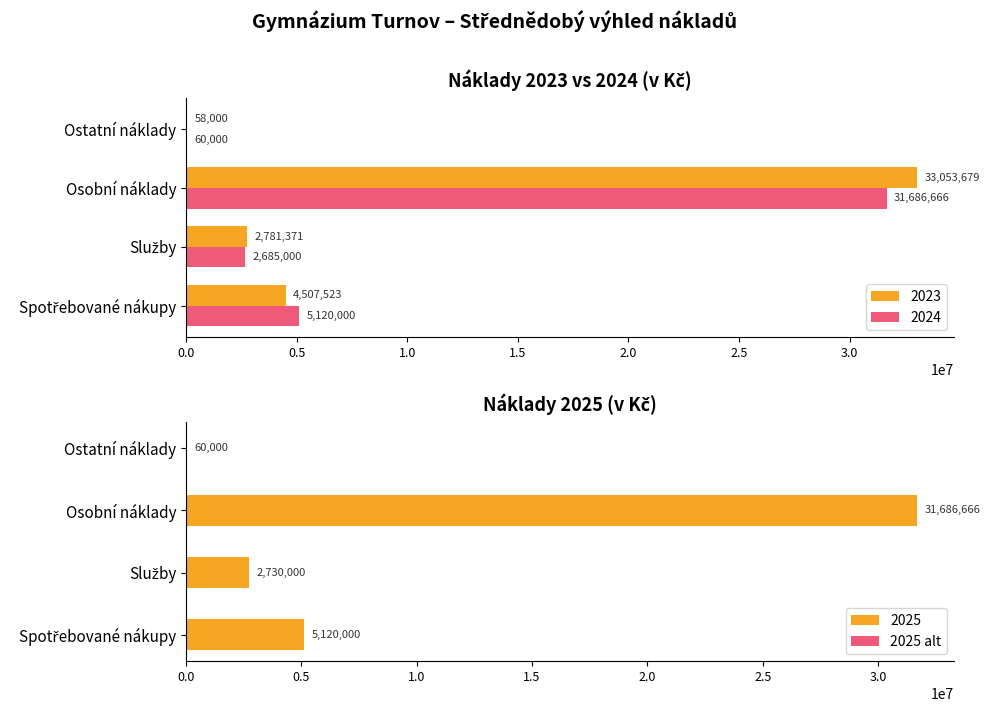

What is the sum of all 2023 values?

40400573